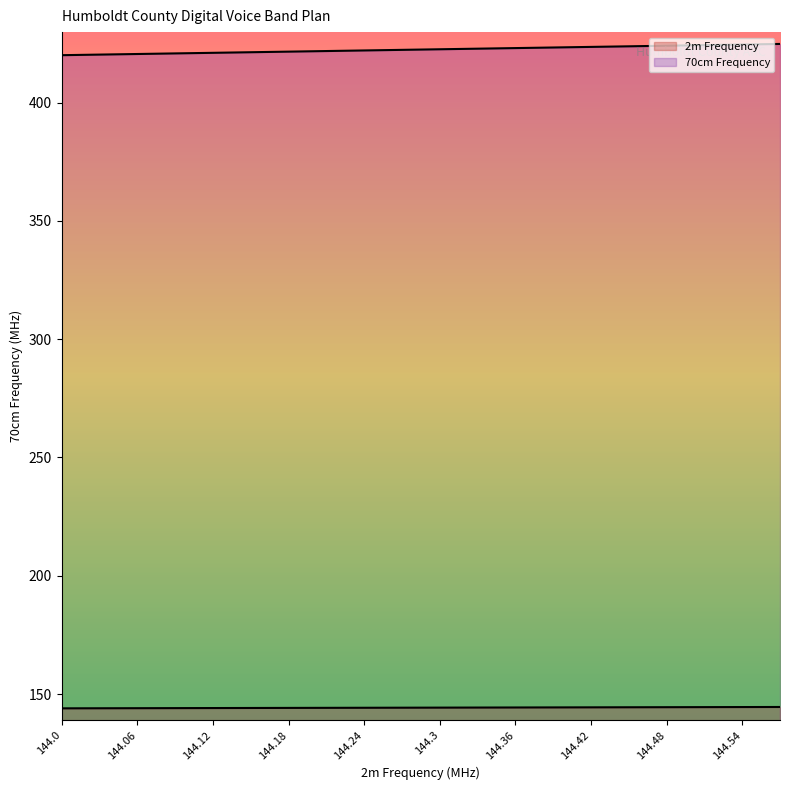

At which category is the sum across all series the highest?

144.57